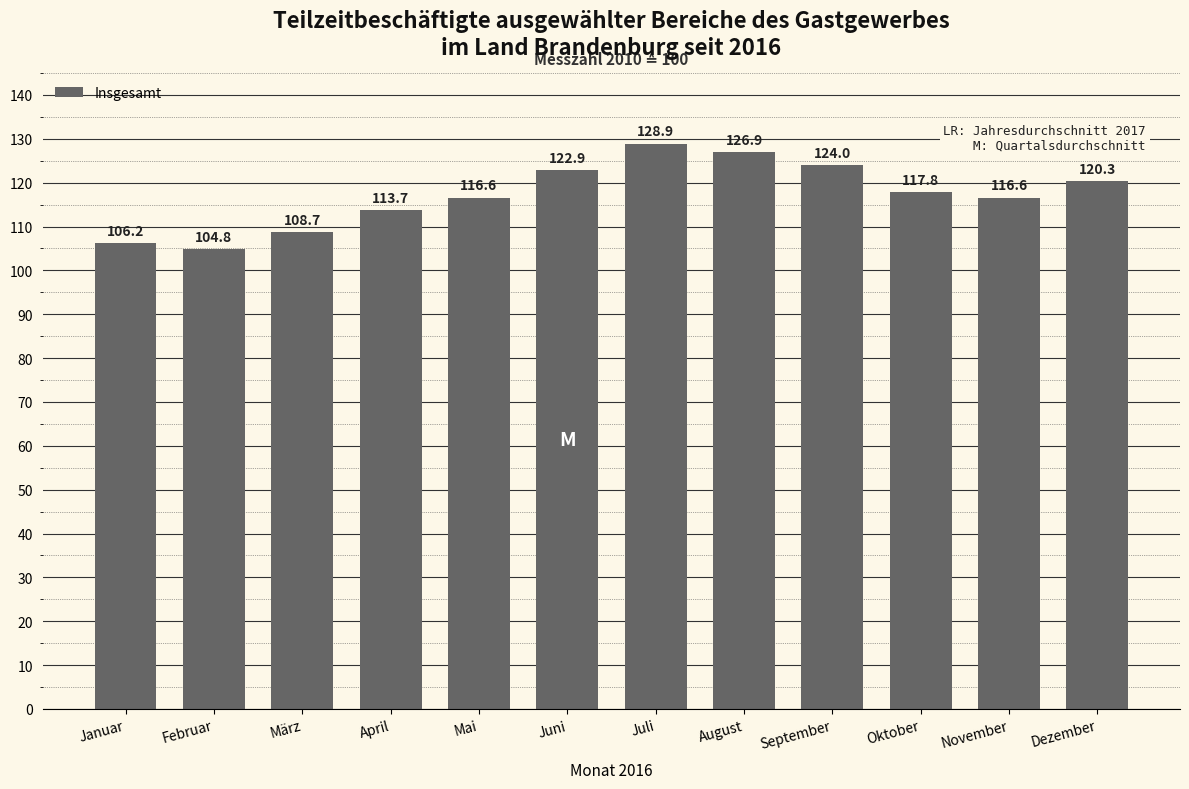

Is it true that the value at Februar is 104.8?

True